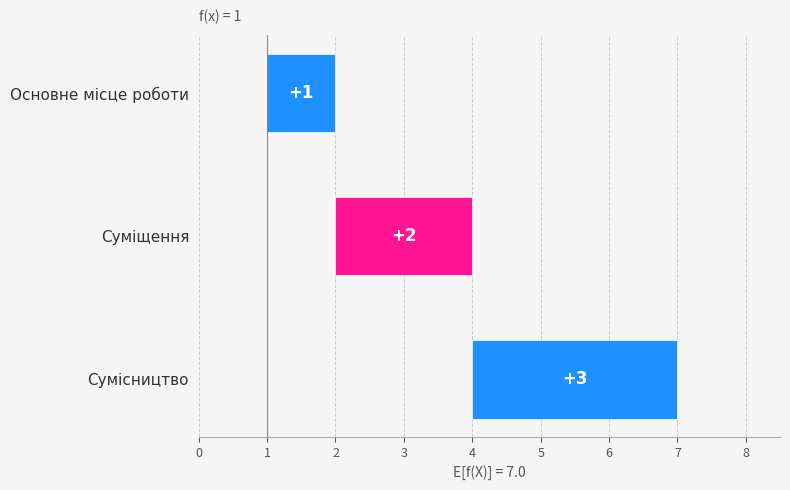

What is the greatest value displayed?

3